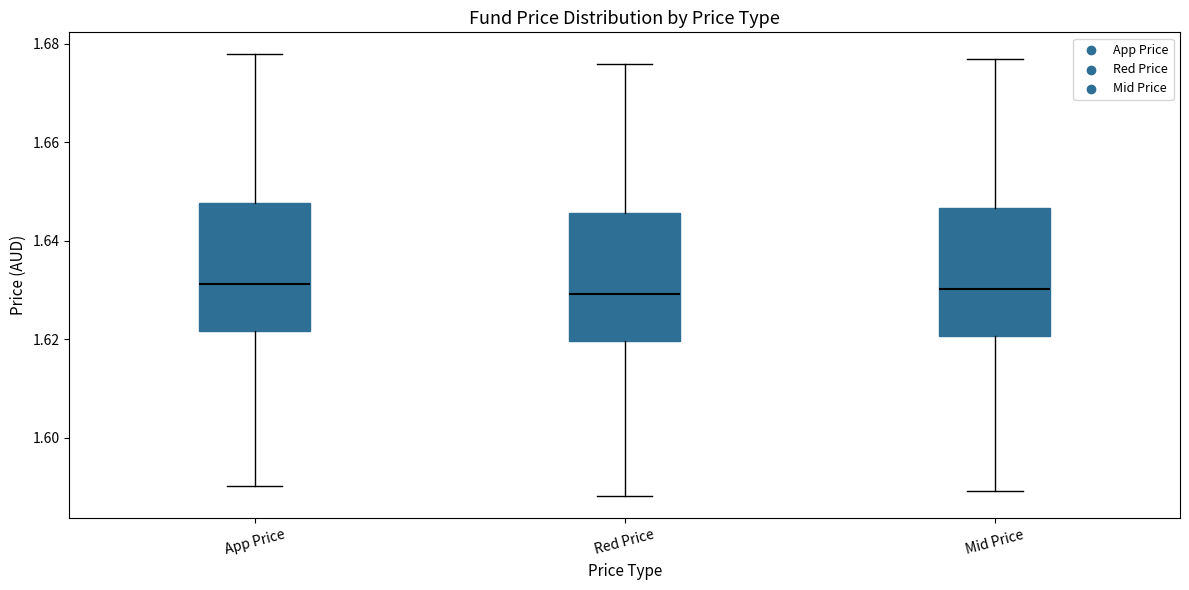

Reading left to right, transcribe this box plot: for each box, give where its median line is, the range the box spans, and where its two whiskers end, as read against the y-axis. The values are not printed on the chart, so give them approximately, as read against the axis.

App Price: median 1.632, box 1.622 to 1.648, whiskers 1.590 to 1.678
Red Price: median 1.630, box 1.620 to 1.646, whiskers 1.588 to 1.676
Mid Price: median 1.630, box 1.620 to 1.646, whiskers 1.590 to 1.676